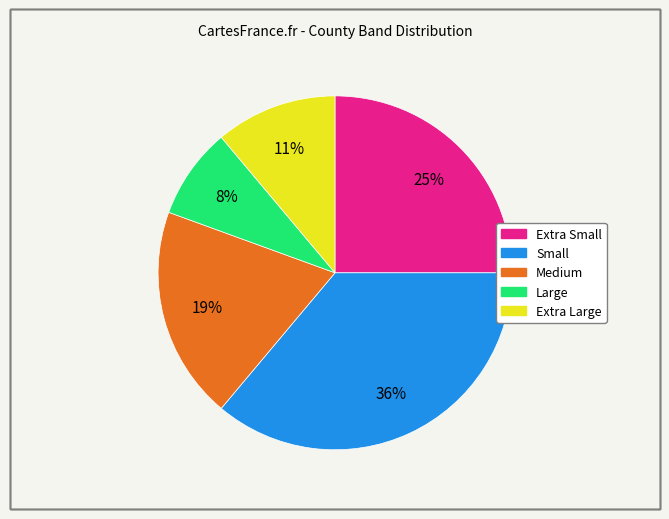

To the nearest percent, what is the difference between the largest and smallest slice percentages?

28%